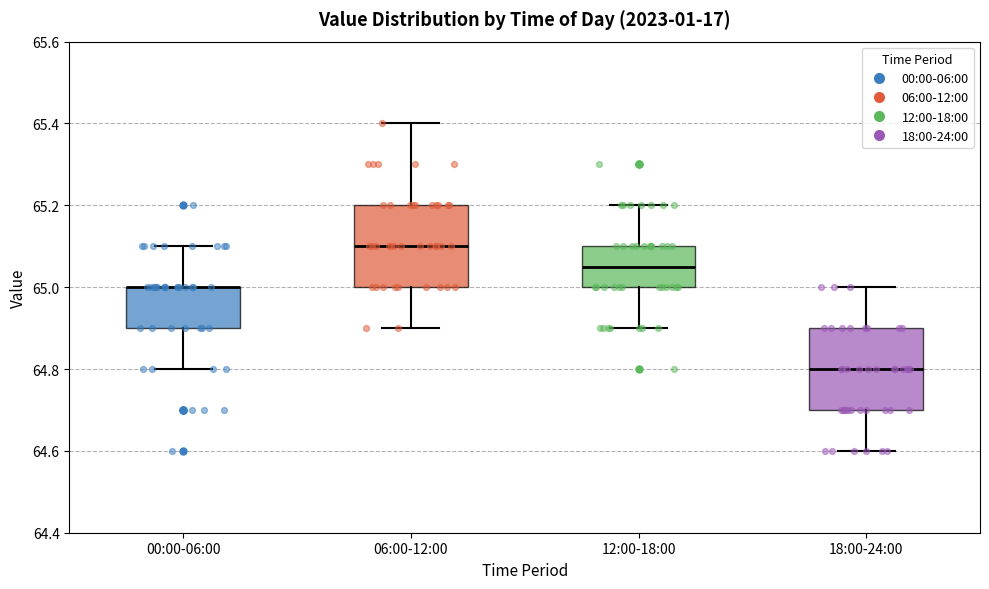

Where is the upper edge of the box for 12:00-18:00 on the y-axis? The values are not printed on the chart, so give them approximately, as read against the axis.

65.10